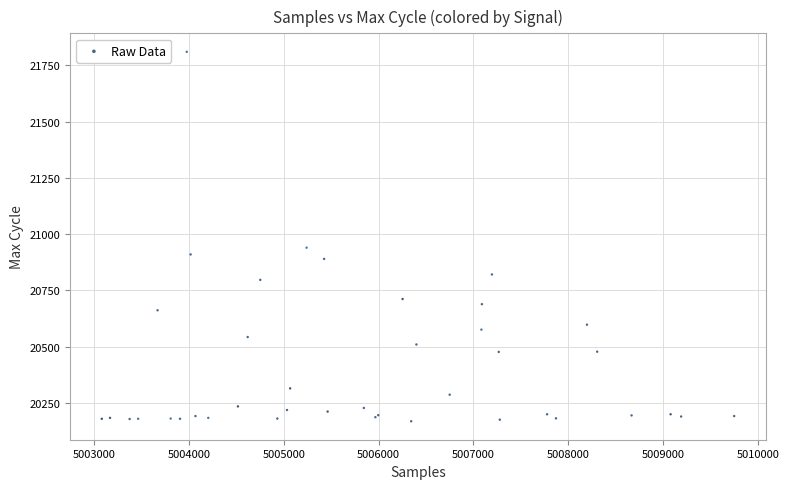

What Y value in the scatter plot is closest to 20989?

20940